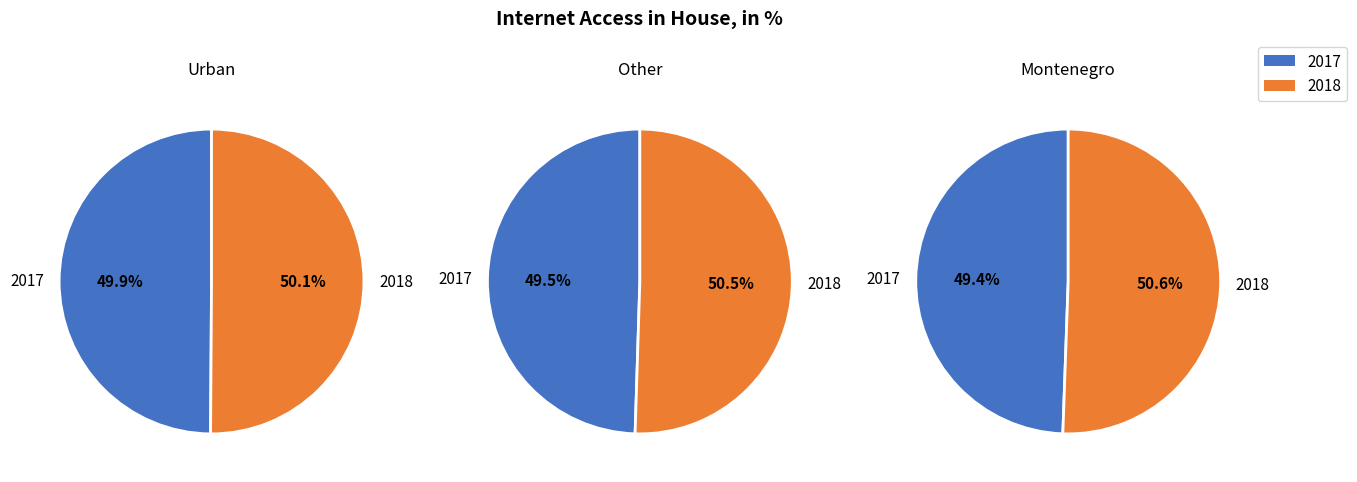

Between Urban and Montenegro, which series saw the biggest shift?

2017